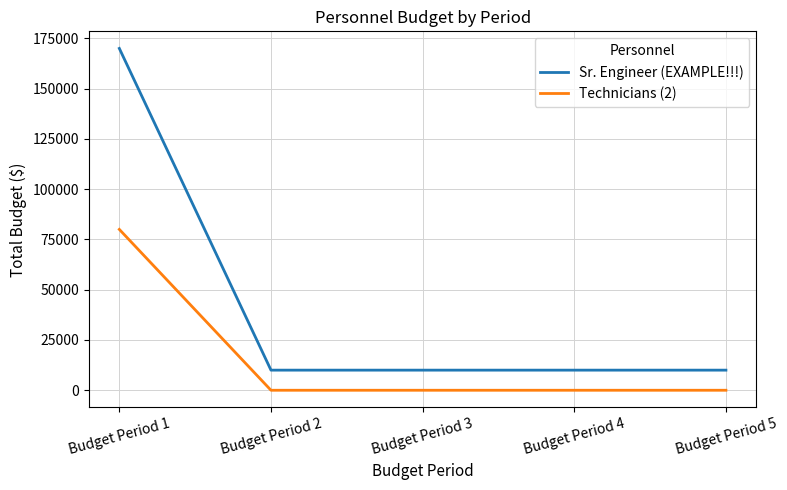

List the series in order of their peak value, highest first.

Sr. Engineer (EXAMPLE!!!), Technicians (2)